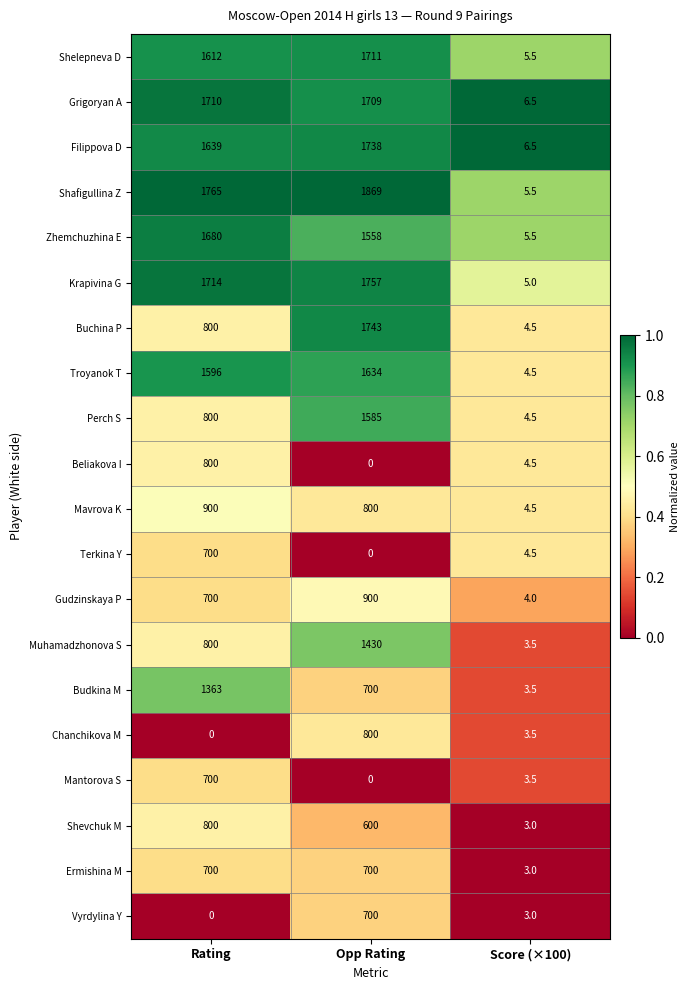

What is the total value across all series at Score (×100)?

88.5